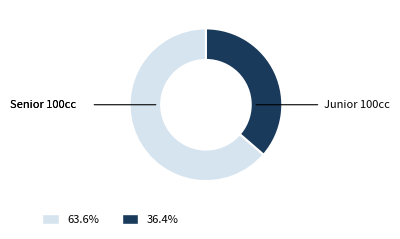

Is there a majority slice in this chart?

Yes